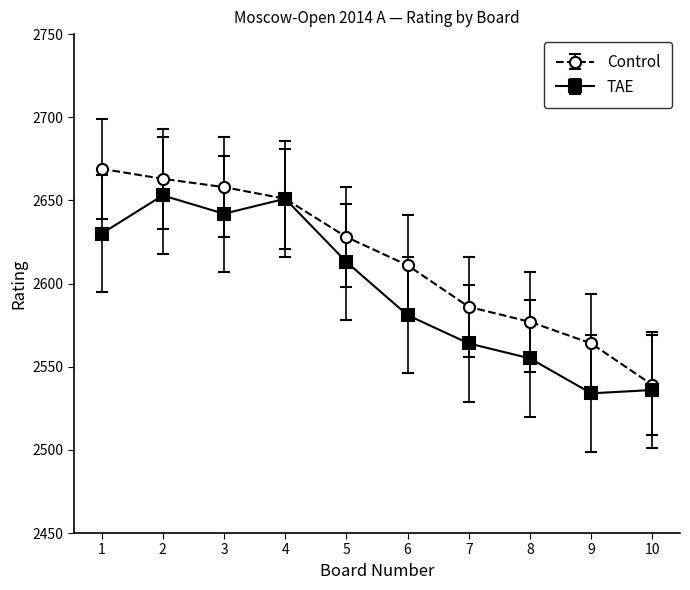

Reading left to right, what are all the values shown in this chart?

Control: 2669	2663	2658	2651	2628	2611	2586	2577	2564	2539
TAE: 2630	2653	2642	2651	2613	2581	2564	2555	2534	2536